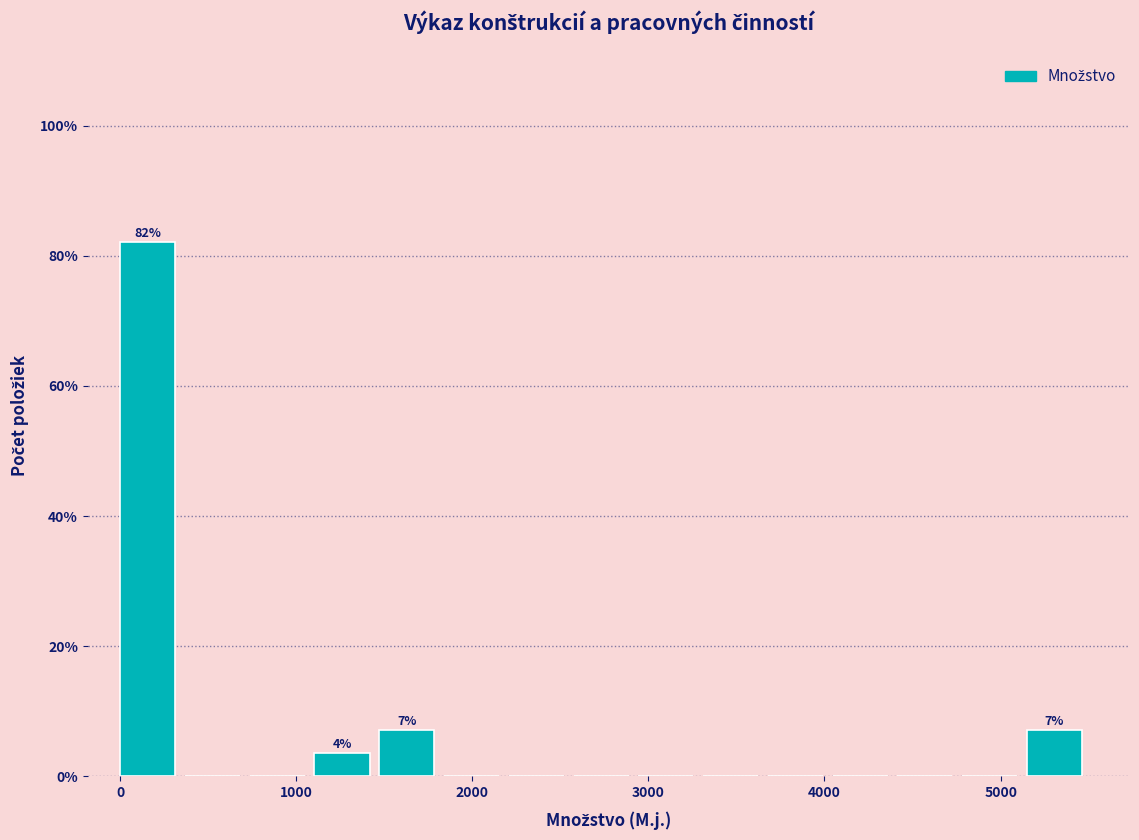

Around what value on the x-axis is the tallest bar? Give the approximate position of its centre, as read against the axis.

200